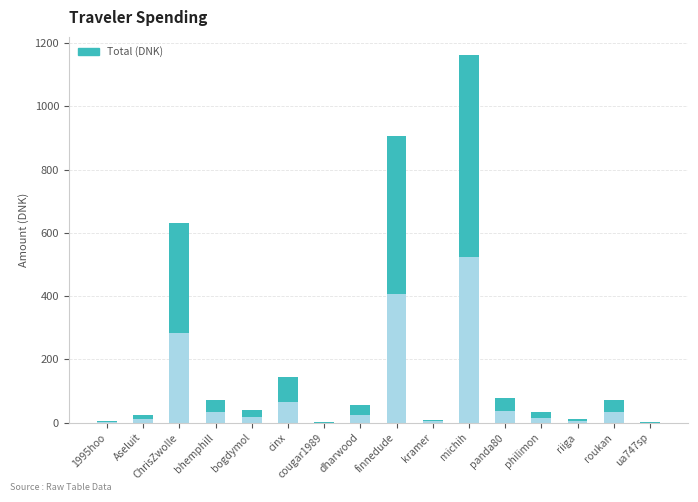

How many values exceed 54?

8